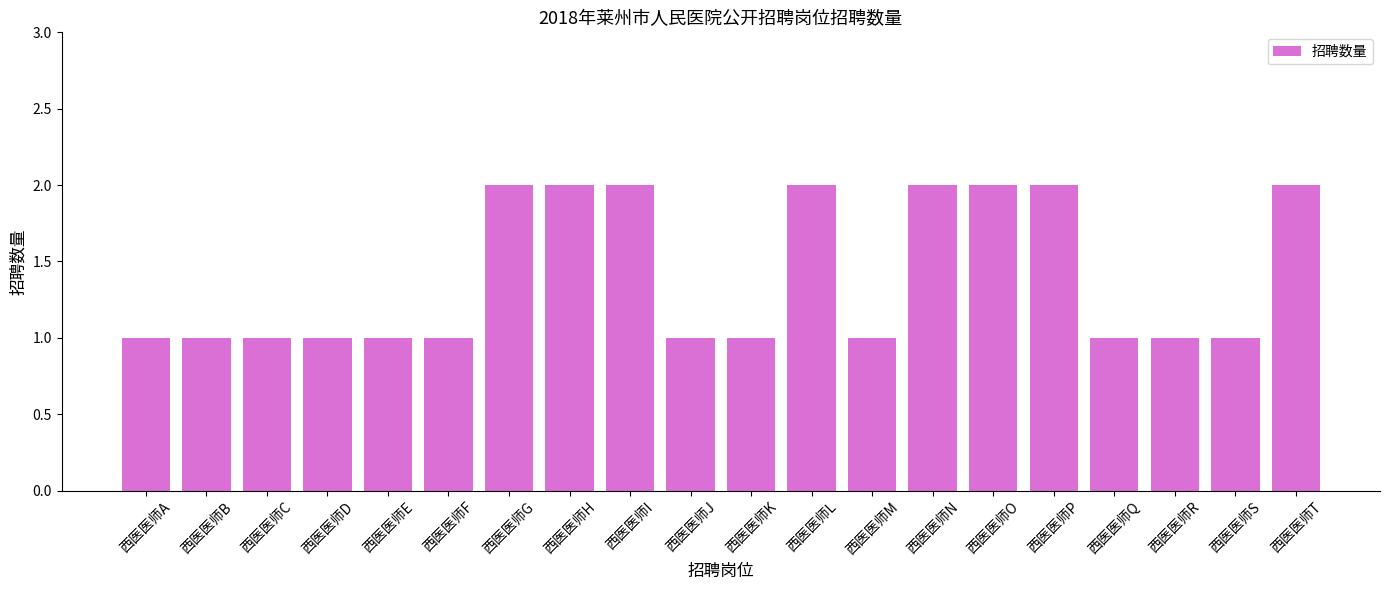

Reading left to right, extract all data points from this chart.

西医医师A=1	西医医师B=1	西医医师C=1	西医医师D=1	西医医师E=1	西医医师F=1	西医医师G=2	西医医师H=2	西医医师I=2	西医医师J=1	西医医师K=1	西医医师L=2	西医医师M=1	西医医师N=2	西医医师O=2	西医医师P=2	西医医师Q=1	西医医师R=1	西医医师S=1	西医医师T=2